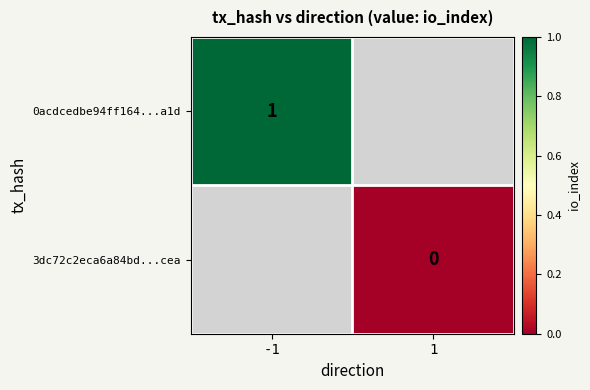

Is the value of 0acdcedbe94ff164...a1d at -1 greater than the value of 3dc72c2eca6a84bd...cea at 1?

Yes